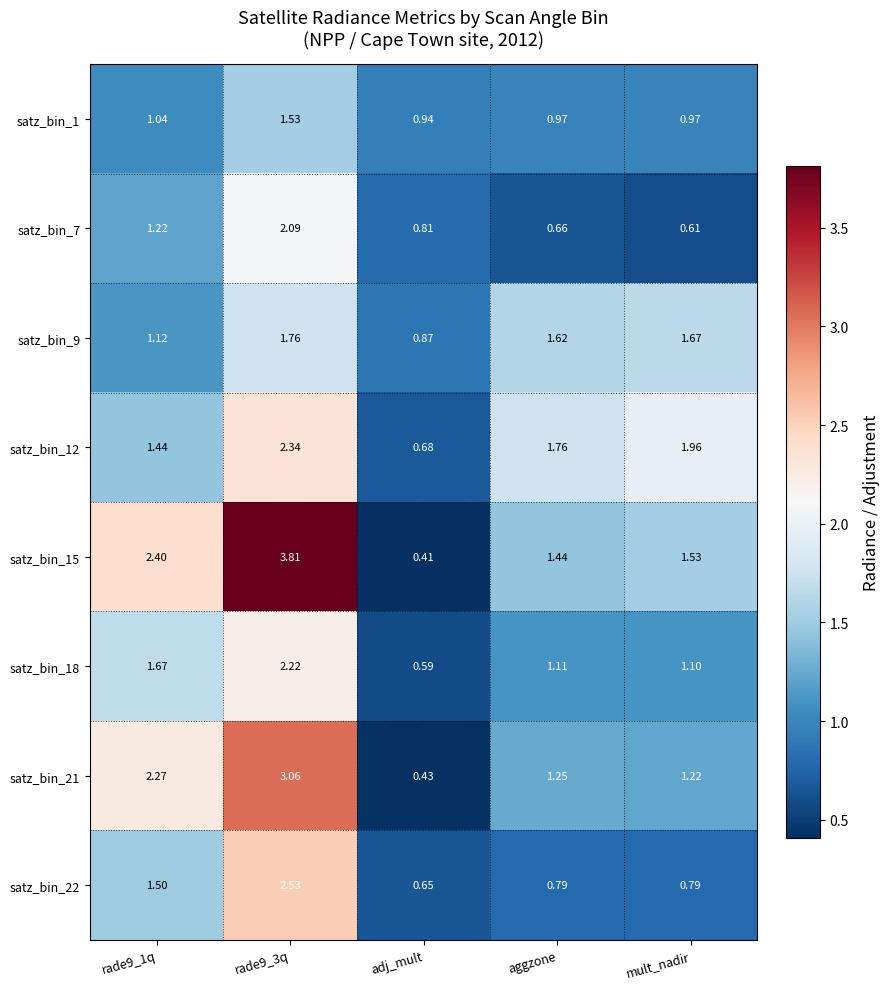

At which label is satz_bin_18 closest to 1?

mult_nadir